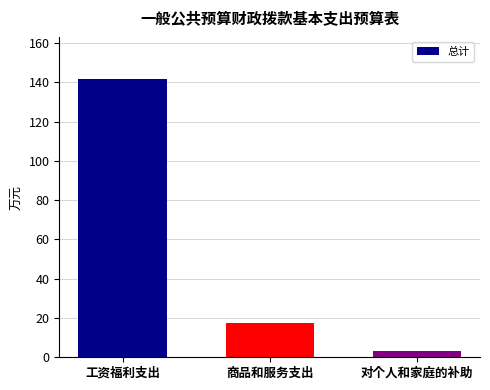

Rank the categories by value from highest to lowest.

工资福利支出, 商品和服务支出, 对个人和家庭的补助